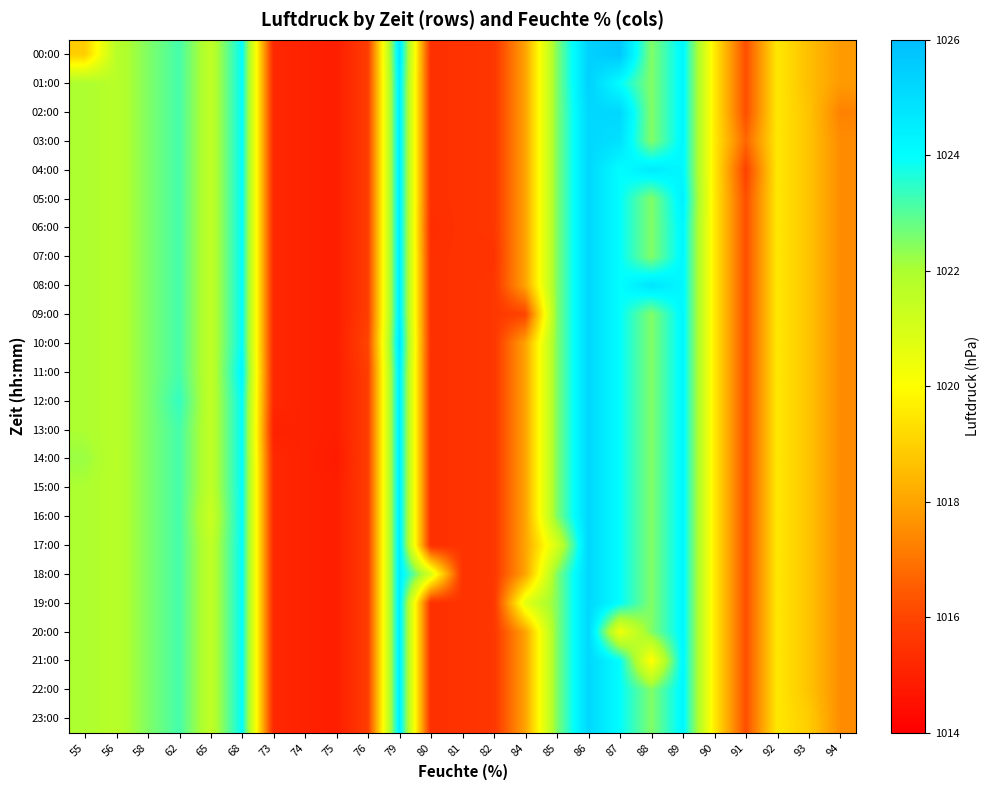

How many distinct data groups are displayed?

24